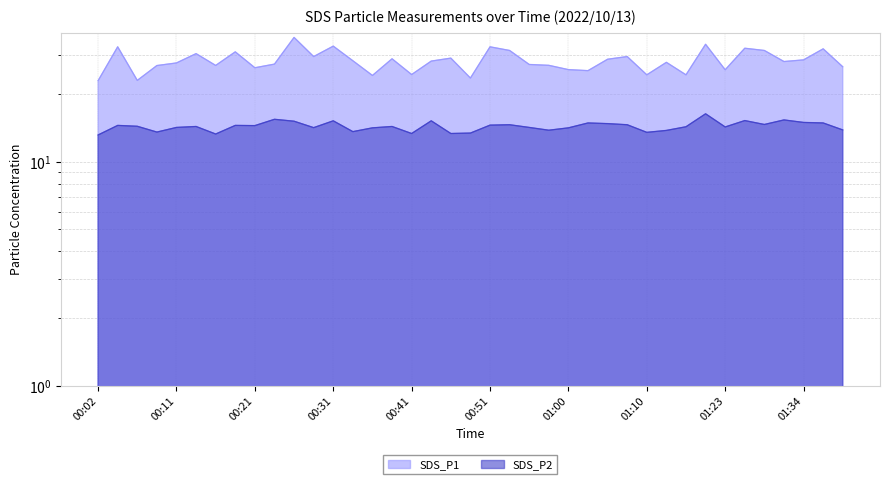

What is the sum of all SDS_P1 values?

1101.2